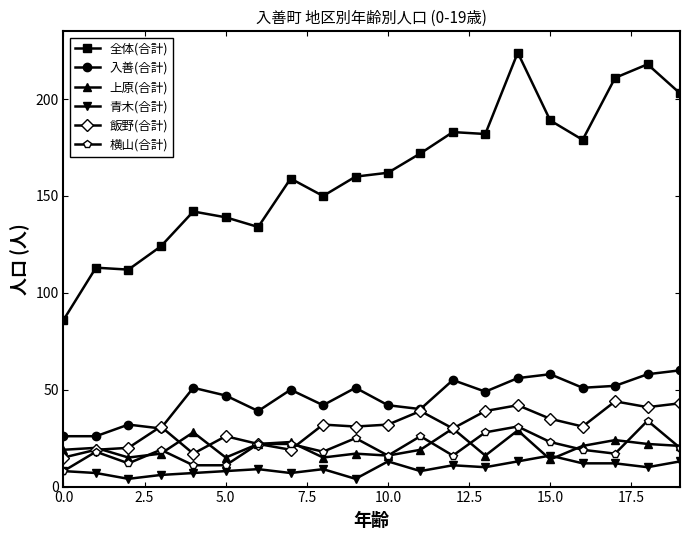

True or false: 全体(合計) and 入善(合計) cross at least once.

False